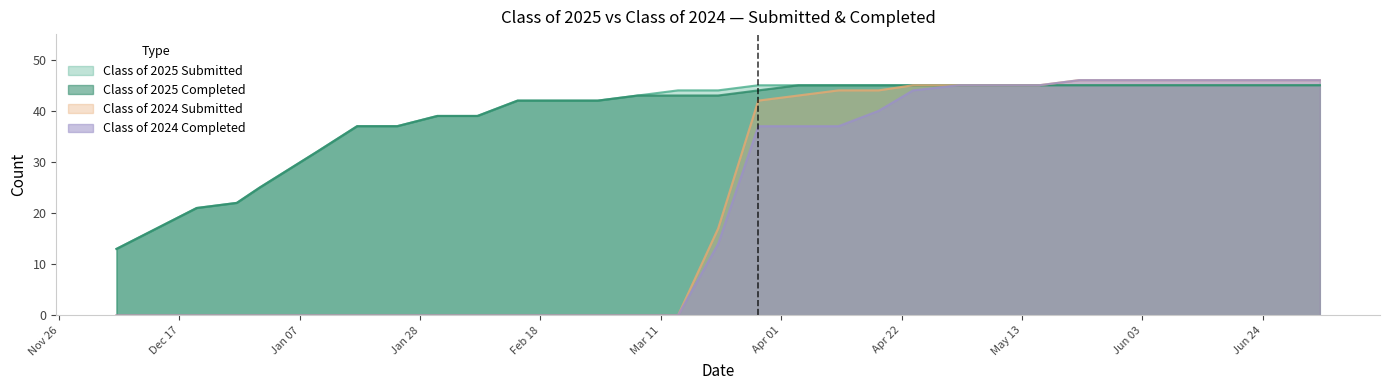

Does the chart have visible grid lines?

No